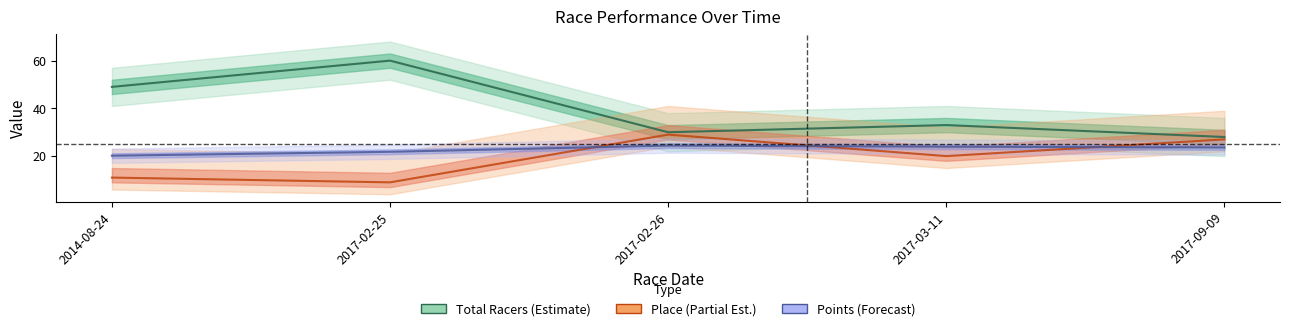

What is the smallest value displayed?

9.0